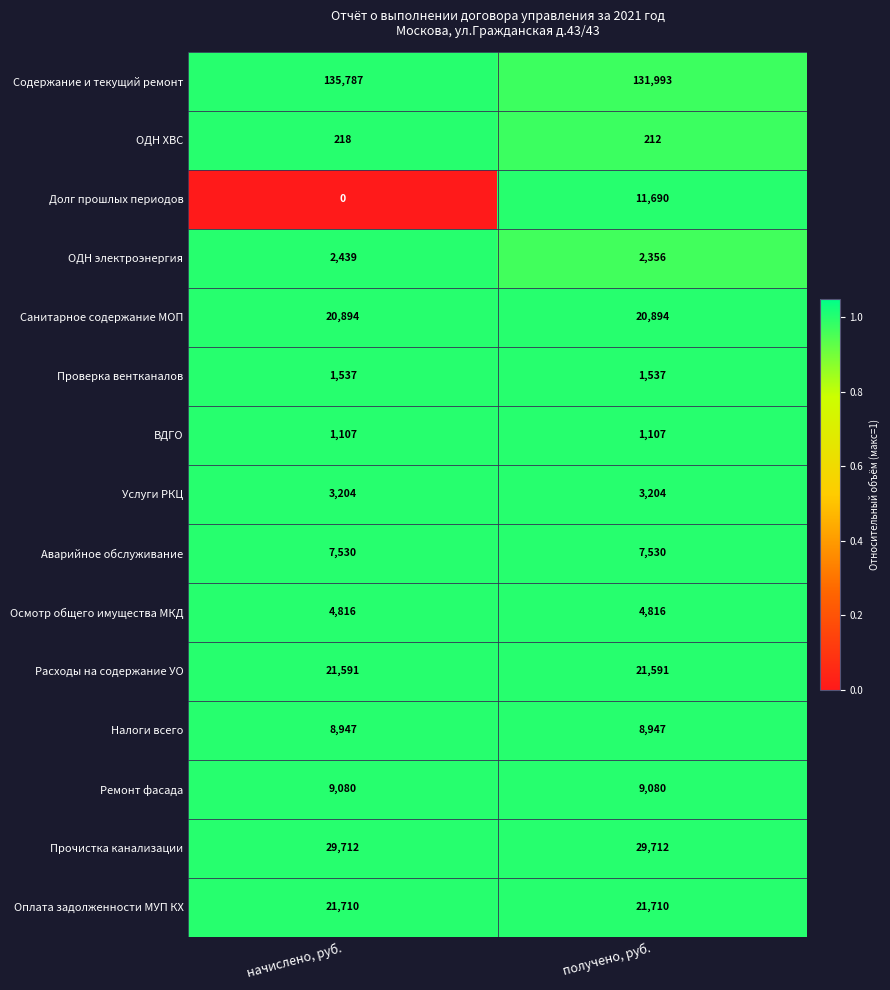

At which category is the sum across all series the highest?

получено, руб.